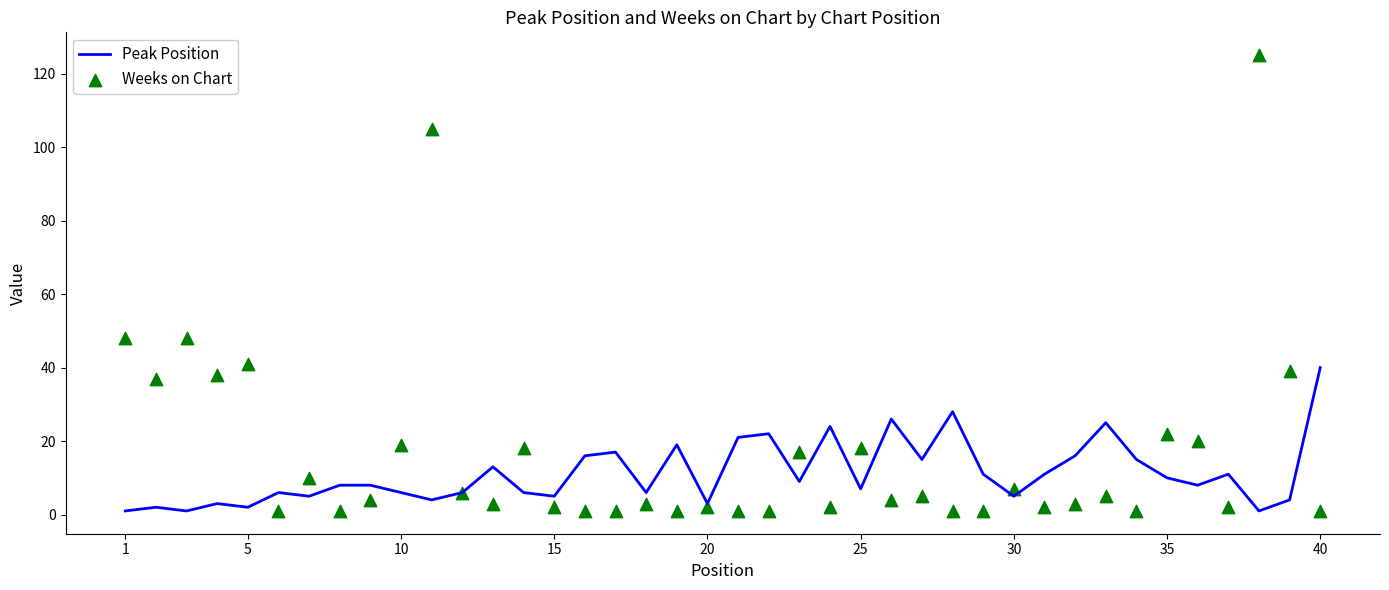

Which series contains the lowest Y value?

Peak Position